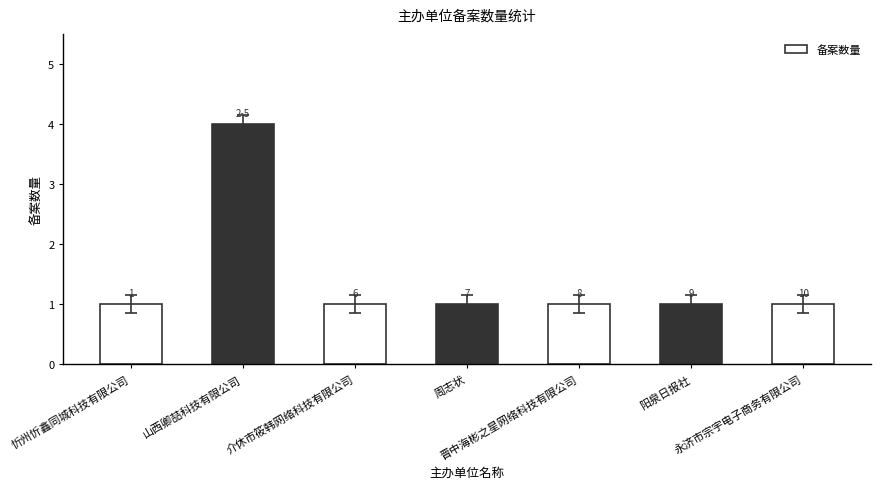

The chart shows a value of 1 at 忻州忻鑫同城科技有限公司. True or false?

False